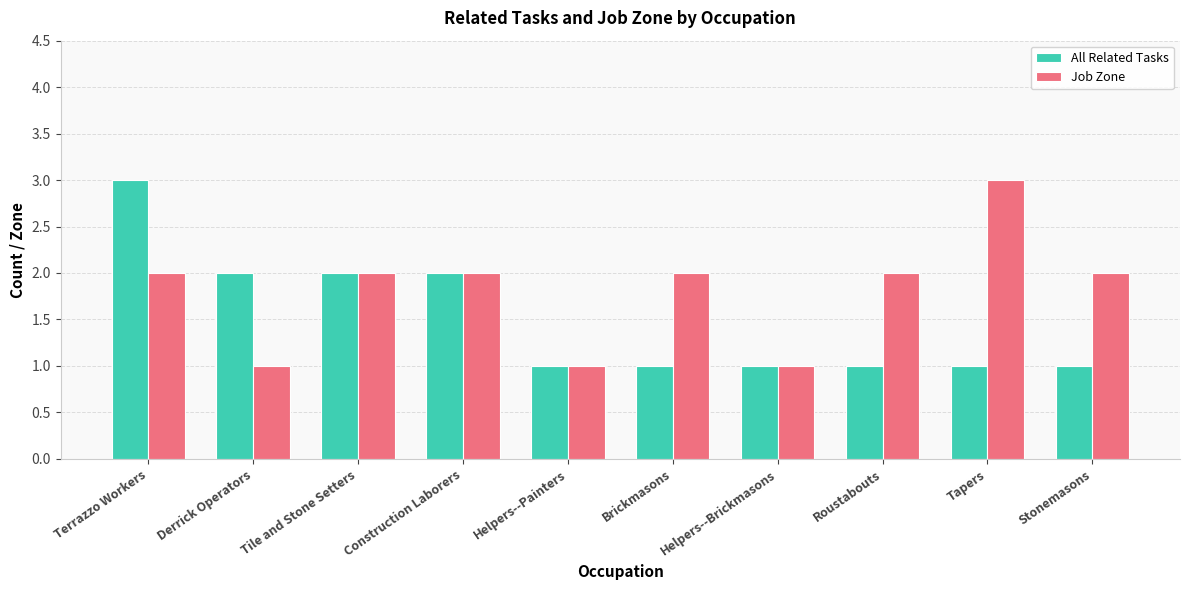

What is the maximum value for All Related Tasks?

3